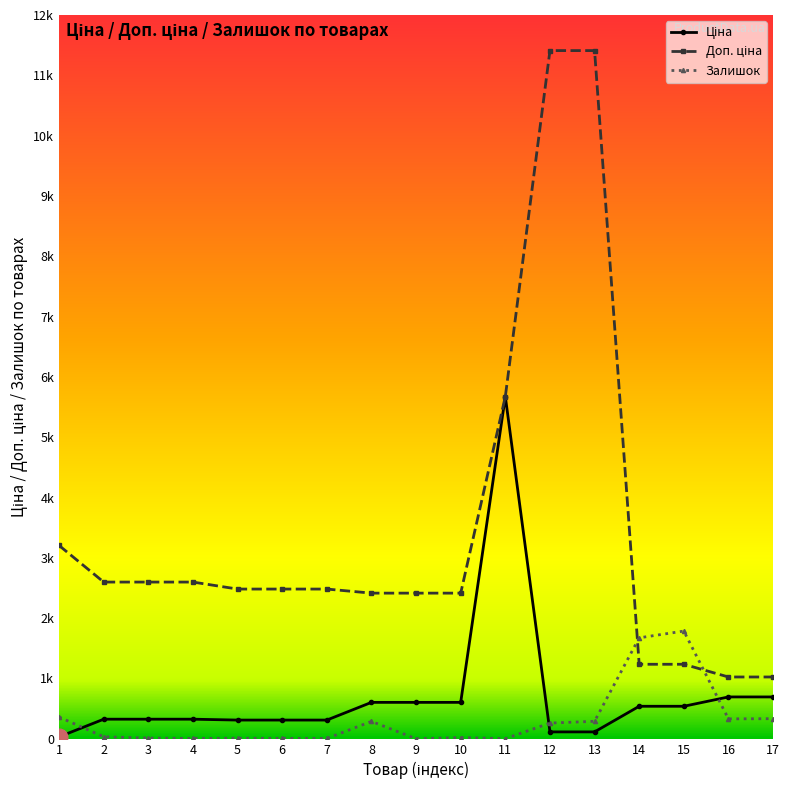

Does the chart have visible grid lines?

No